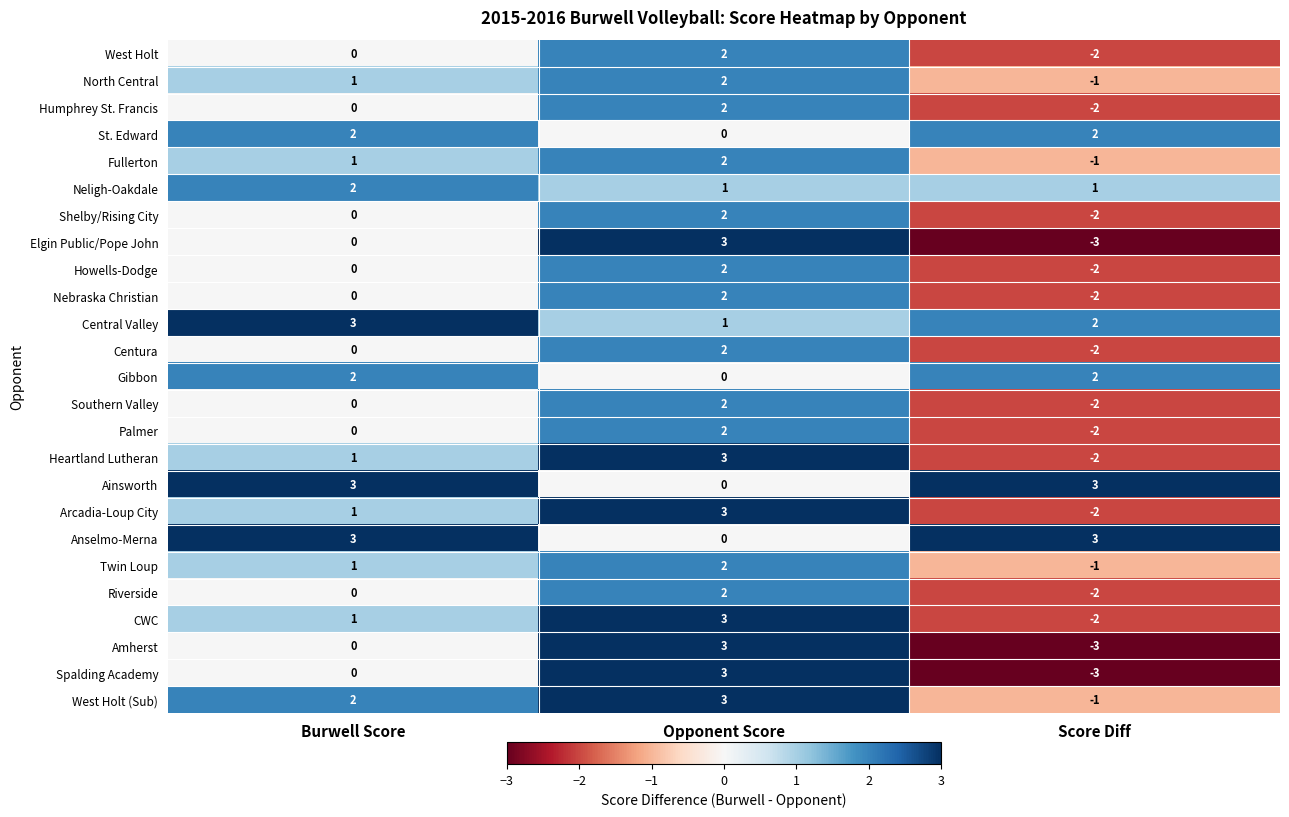

What is the spread (max minus min) of values at Score Diff?

6